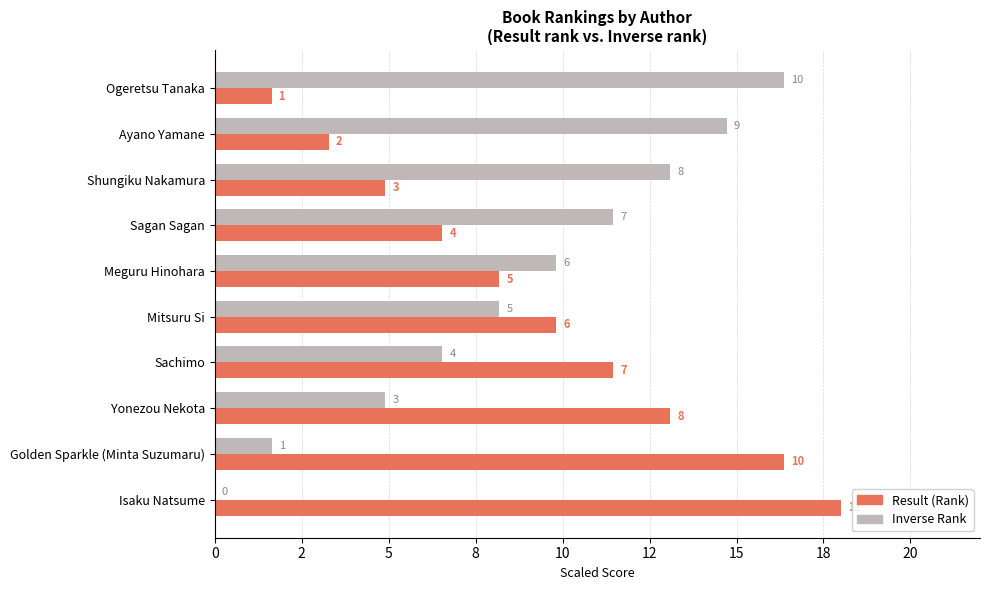

What is the difference between the maximum and minimum values in the Result (Rank) series?

16.4